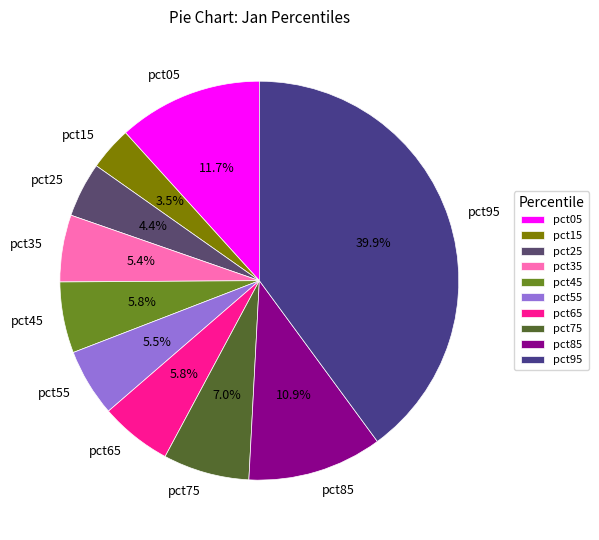

To the nearest percent, what is the average slice percentage?

10%